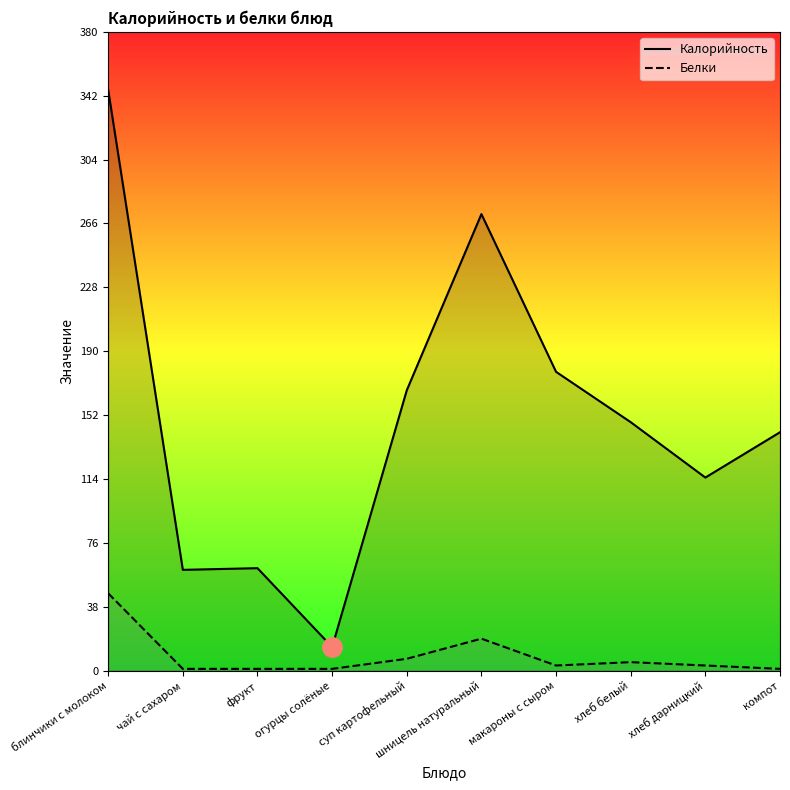

Rank the categories by Белки value from lowest to highest.

чай с сахаром, фрукт, огурцы солёные, компот, макароны с сыром, хлеб дарницкий, хлеб белый, суп картофельный, шницель натуральный, блинчики с молоком